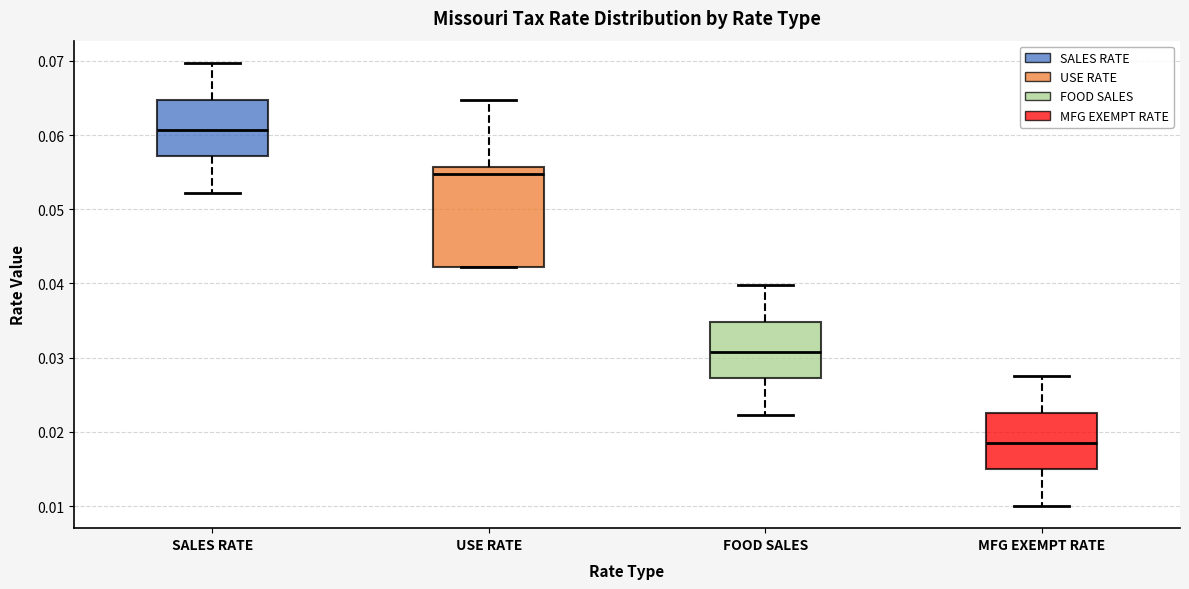

Where does the lower whisker of the box for MFG EXEMPT RATE end on the y-axis? The values are not printed on the chart, so give them approximately, as read against the axis.

0.010